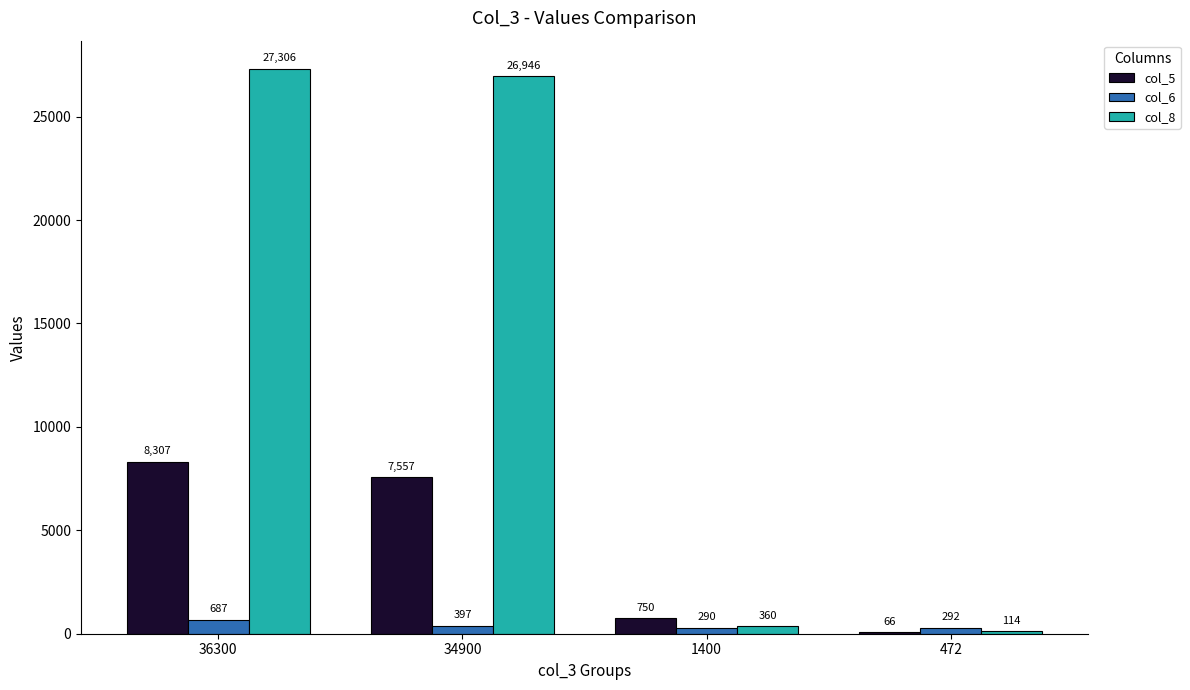

Which series has the largest total across all categories?

col_8